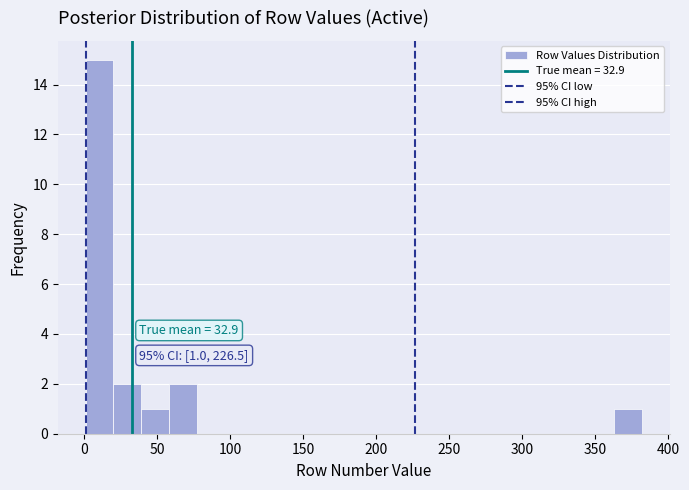

Read against the x-axis, roughly where is the centre of the tallest bar?

10